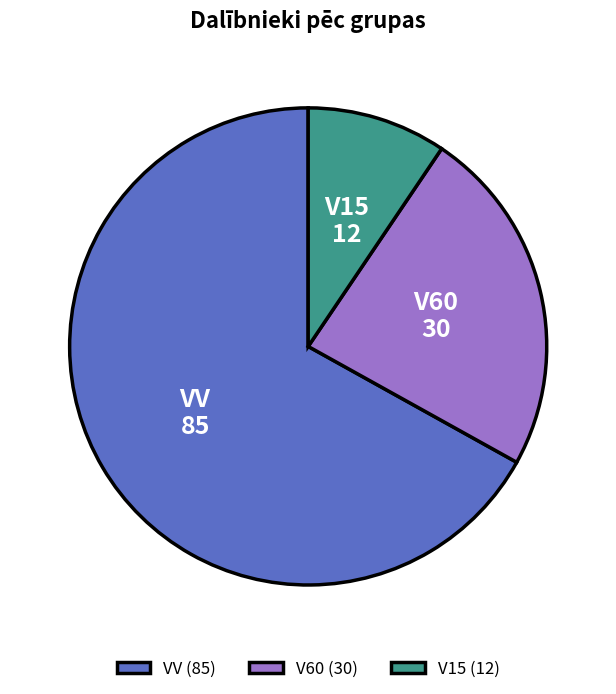

Is VV the majority of the pie?

Yes